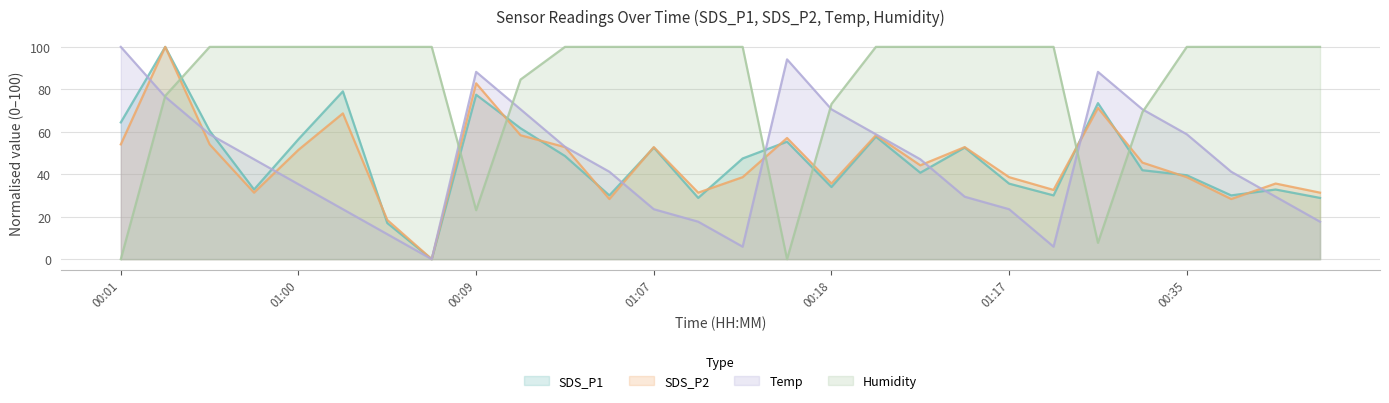

What is the label of the 19th point from the right?

00:23